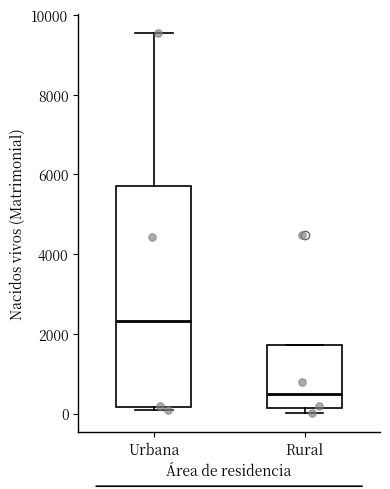

Which box's median line is the highest?

Urbana